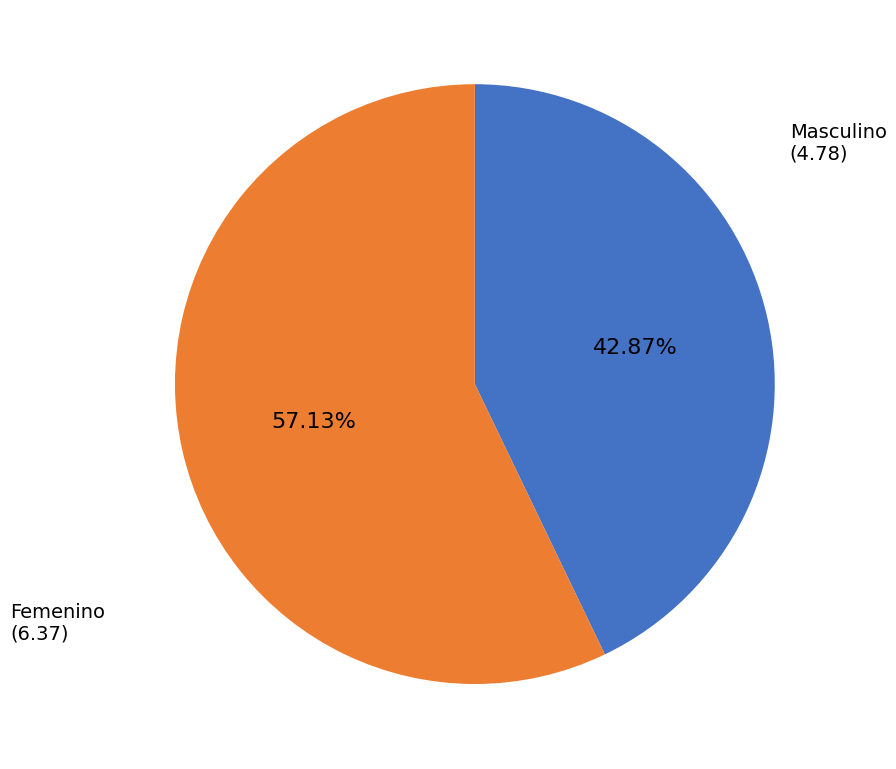

Is the sum of Masculino and Femenino greater than half?

Yes